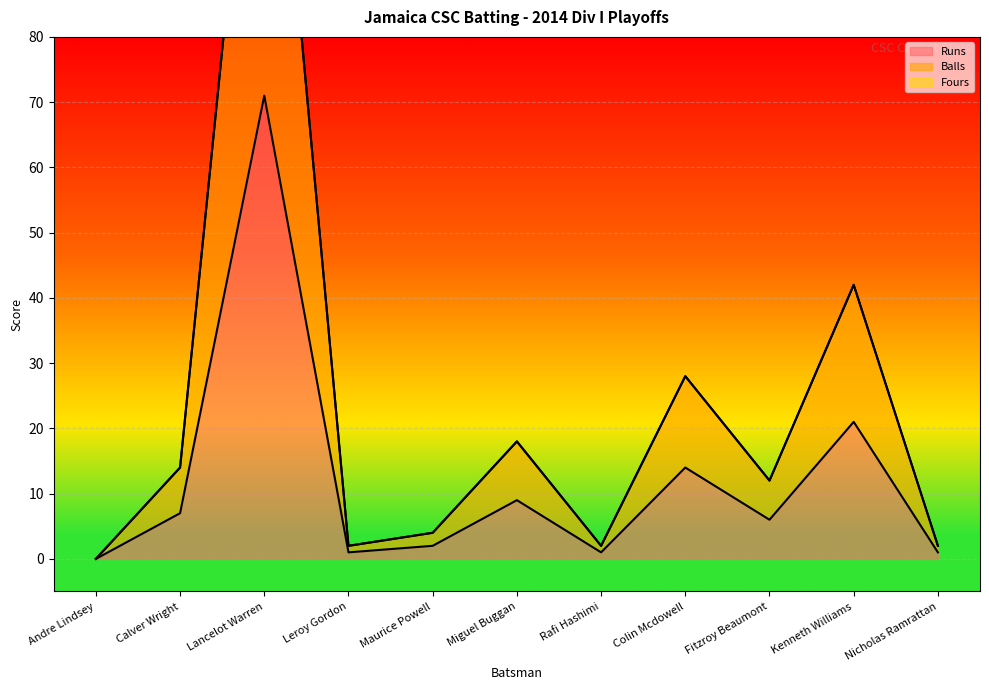

At which label is Runs closest to 35?

Kenneth Williams